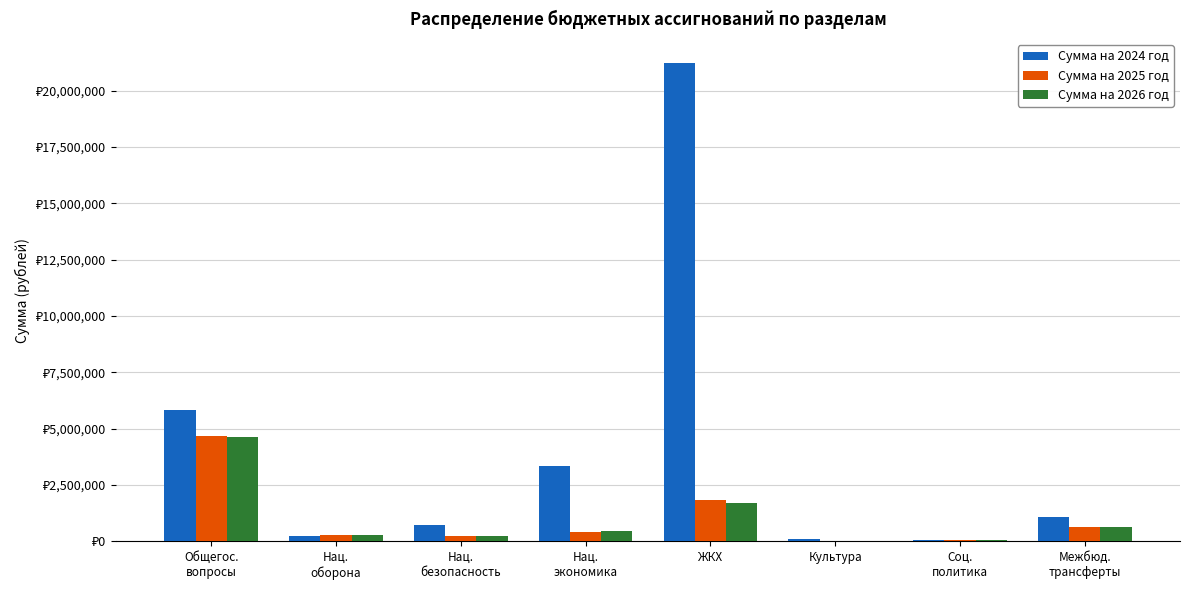

Which category has the lowest value in the Сумма на 2025 год series?

Культура